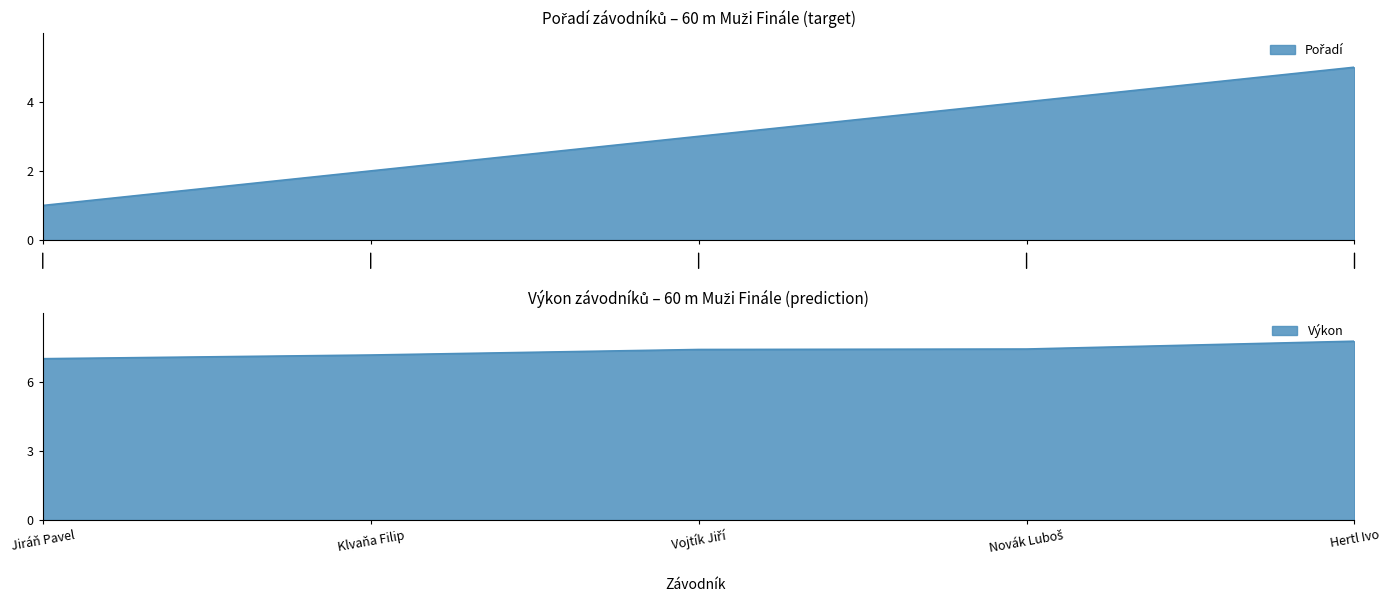

At which category is the sum across all series the highest?

Hertl Ivo